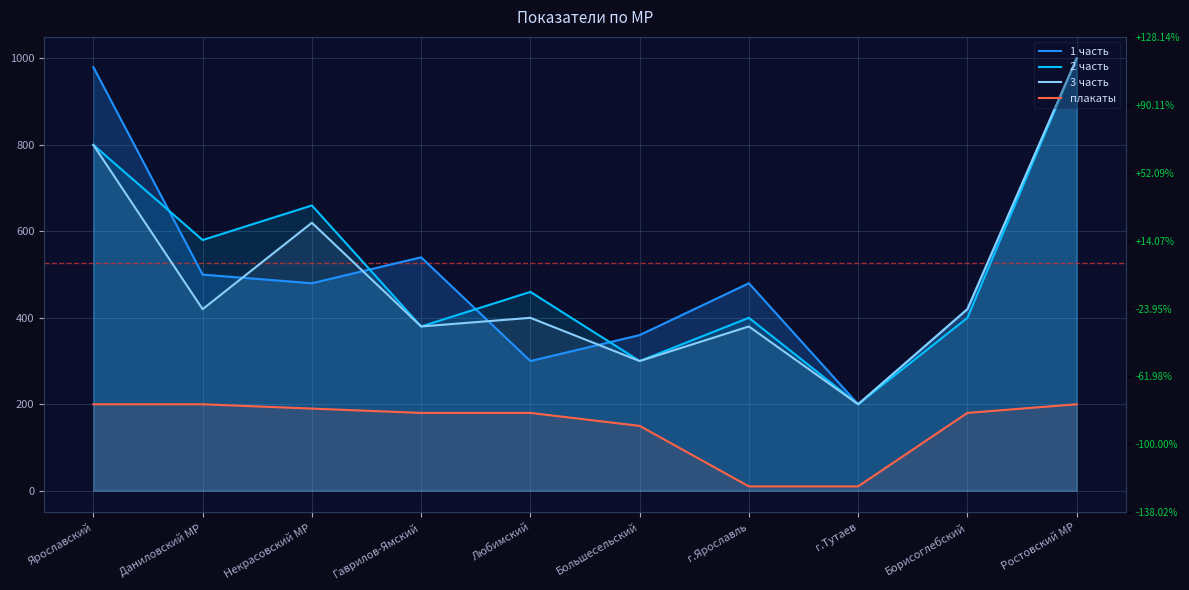

Which has a higher value, Ростовский МР or Ярославский?

Ростовский МР